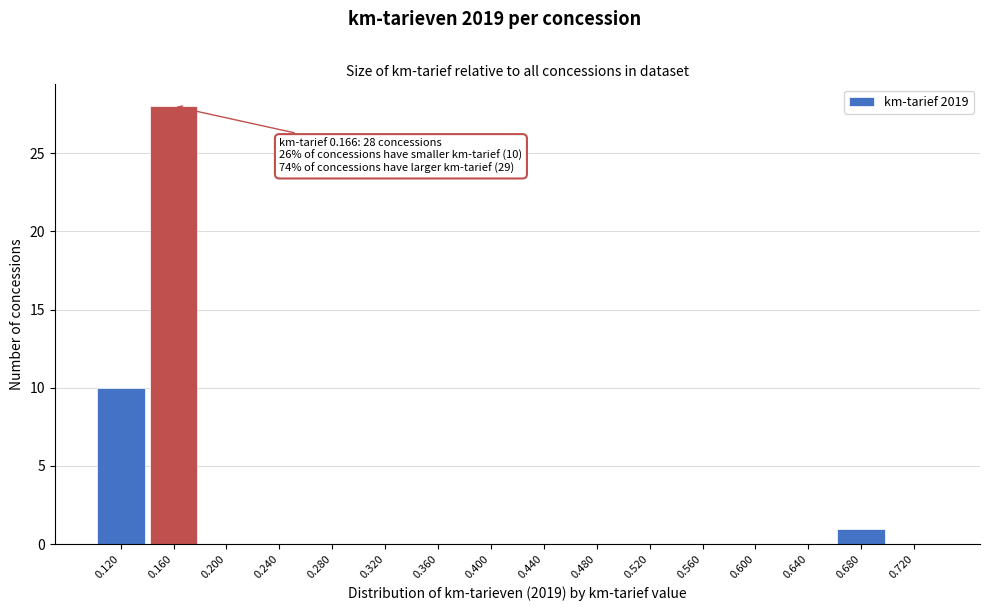

Reading left to right, extract all data points from this chart.

0.120=10	0.160=28	0.200=0	0.240=0	0.280=0	0.320=0	0.360=0	0.400=0	0.440=0	0.480=0	0.520=0	0.560=0	0.600=0	0.640=0	0.680=1	0.720=0